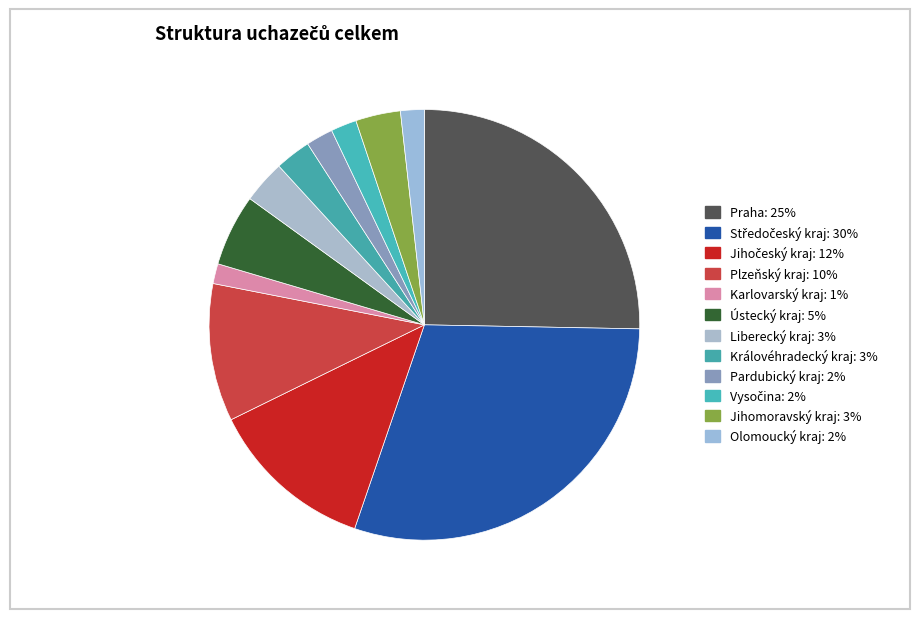

How many segments does this pie chart have?

12